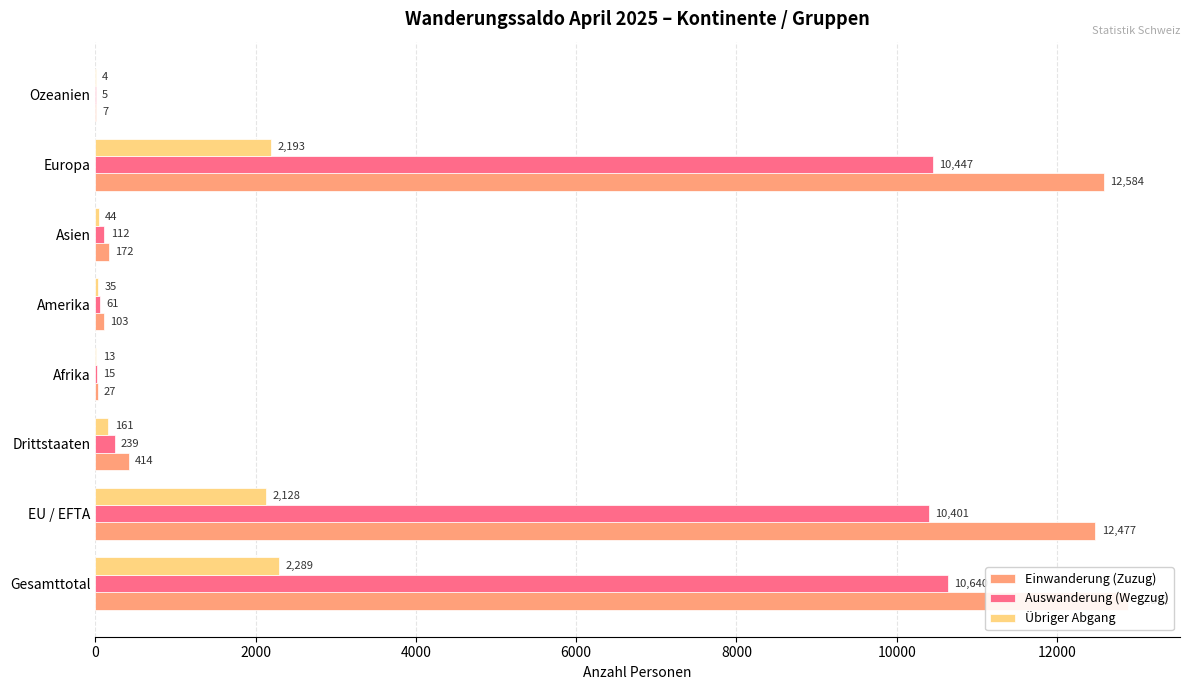

What is the value of the Übriger Abgang bar at the 2nd from the left?

2128